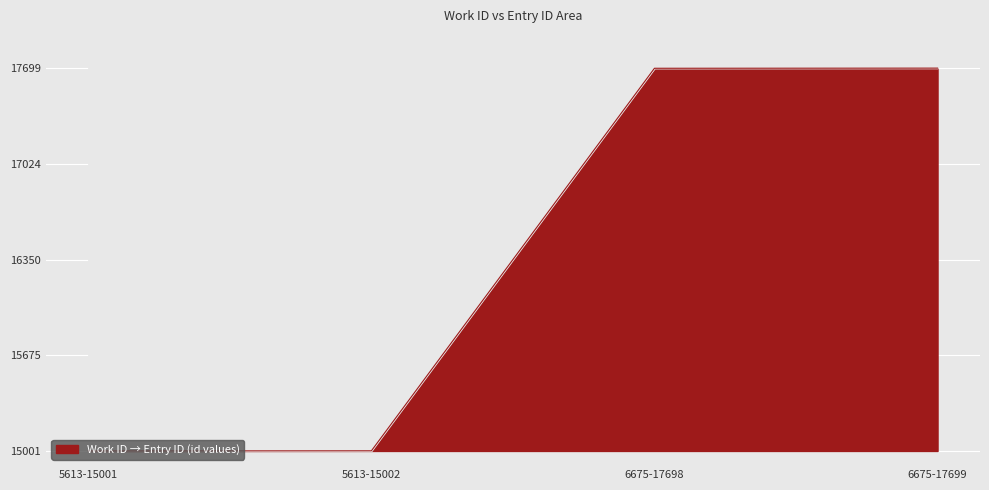

Rank the categories by value from highest to lowest.

6675-17699, 6675-17698, 5613-15002, 5613-15001